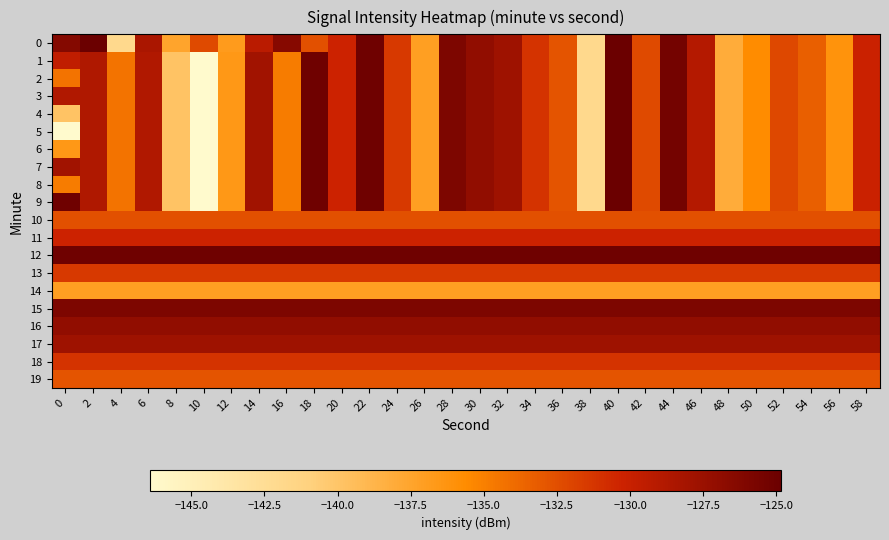

What is the minimum value shown in the chart?

-146.4